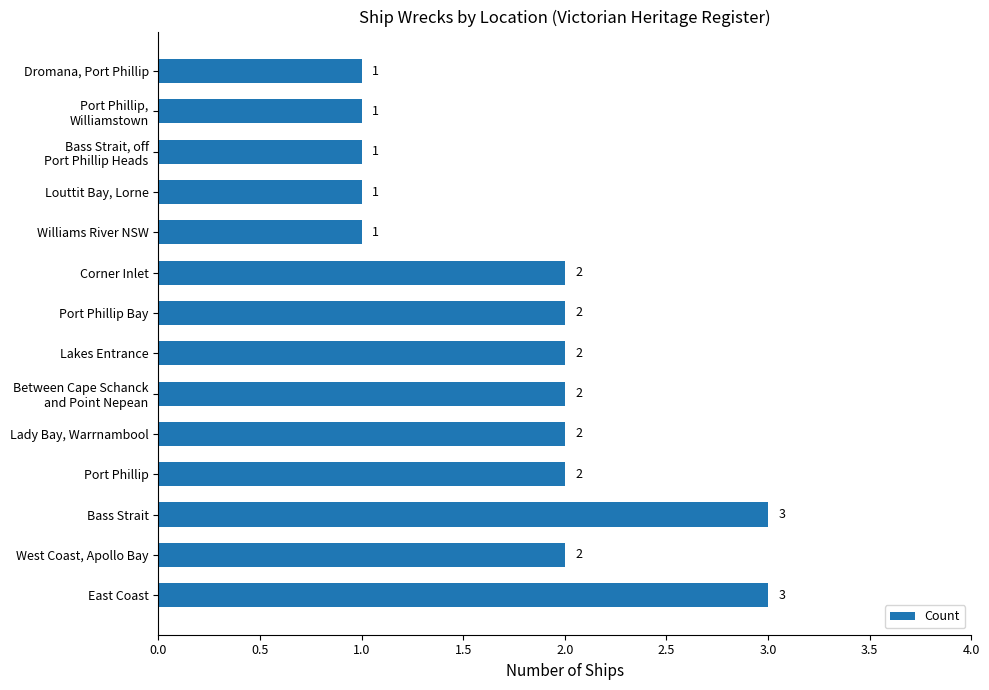

Are the bars grouped side by side (vs. stacked)?

No